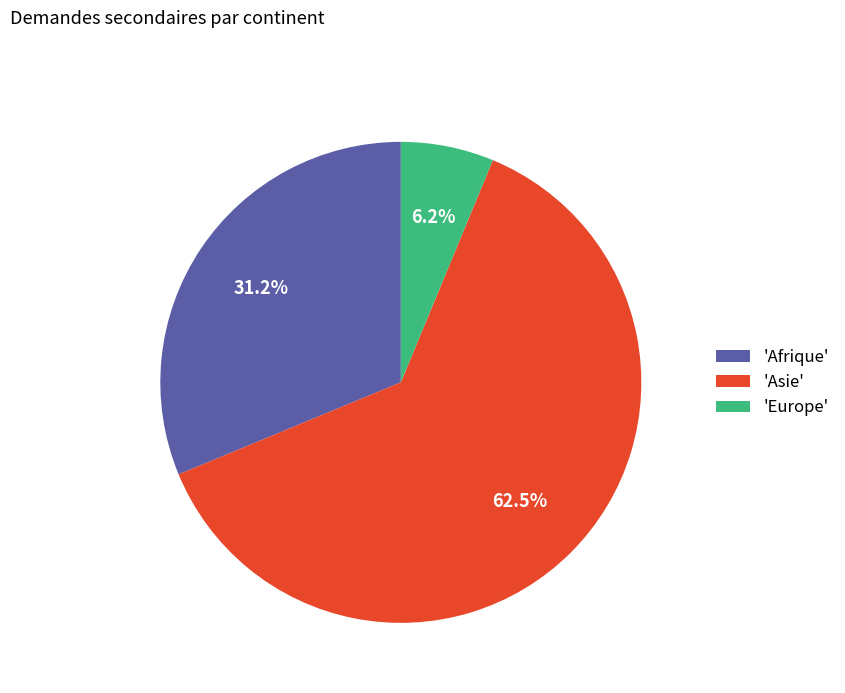

Between 'Afrique' and 'Europe', which is larger?

'Afrique'